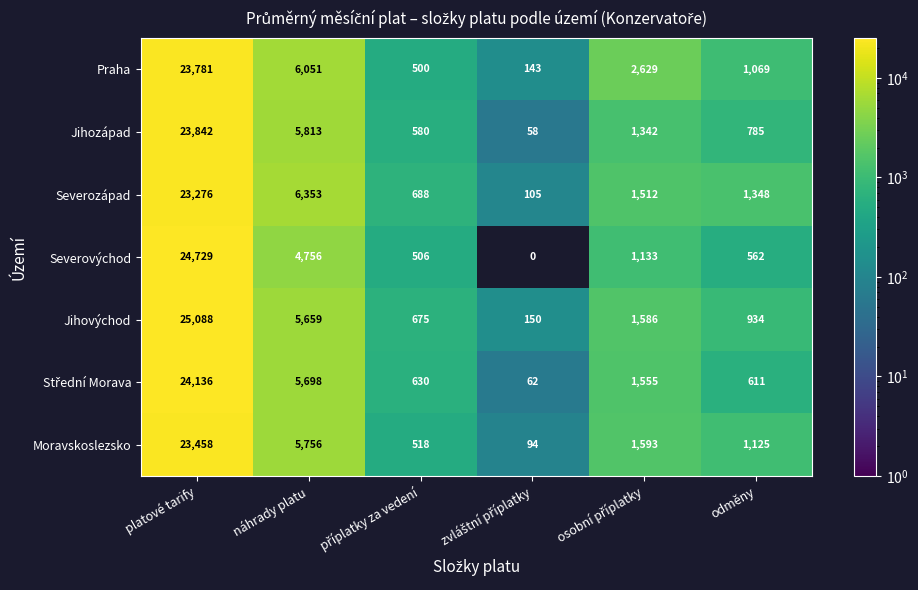

Which series has the largest range (max minus min)?

Jihovýchod